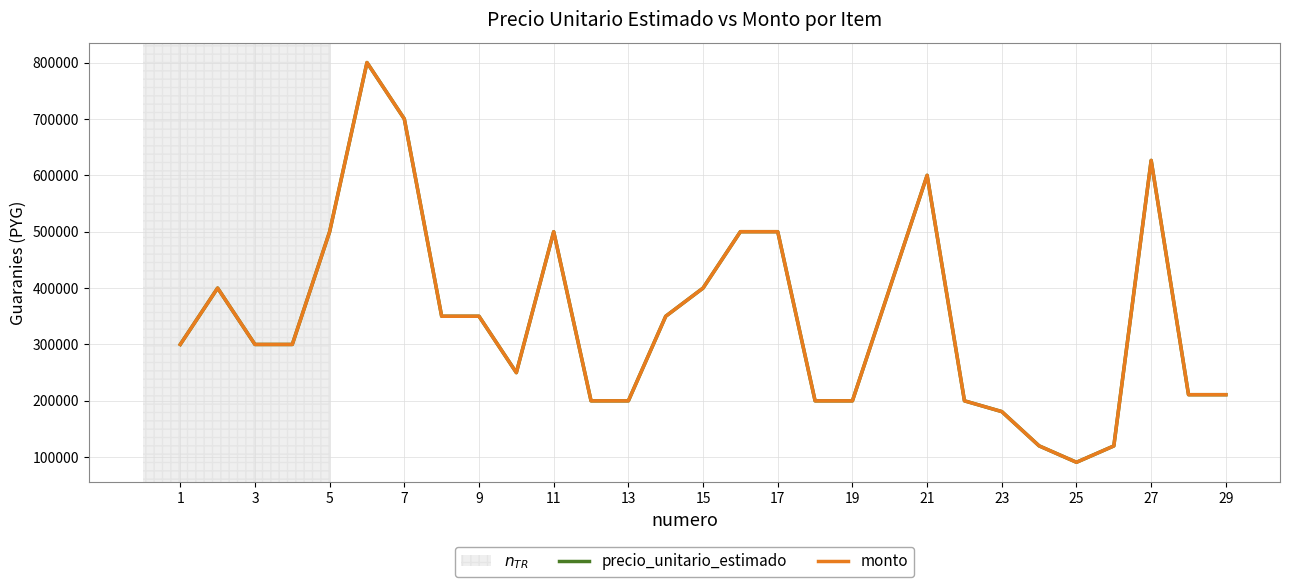

Does the chart have visible grid lines?

Yes